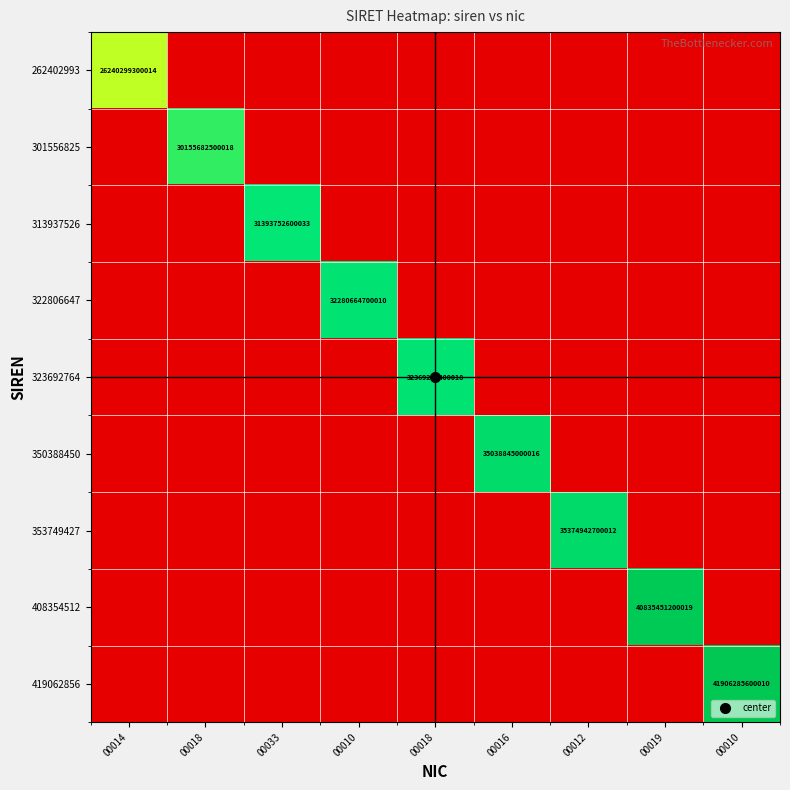

Where is 353749427 nearest to the value 17687471350006?

00014